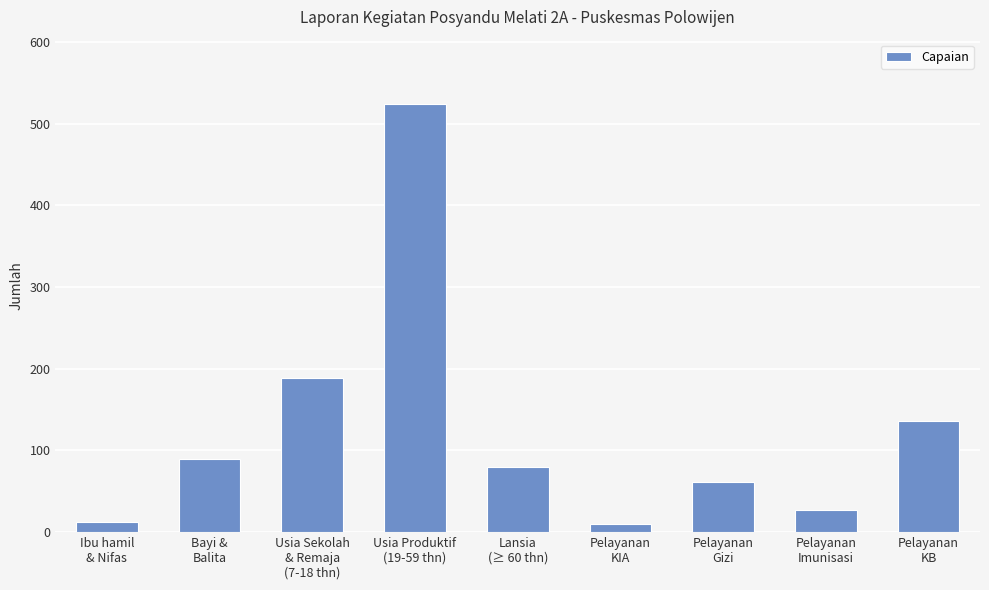

Approximately how many times larger is the value at Pelayanan
Imunisasi compared to Usia Produktif
(19-59 thn)?

0.1